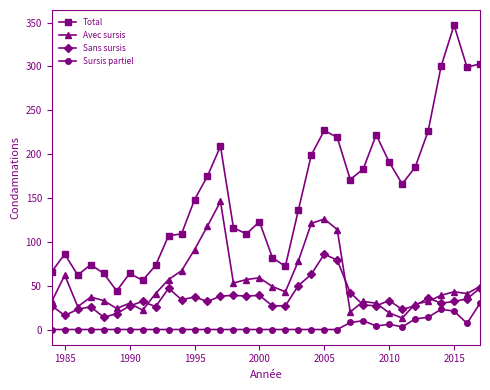

Which series has the largest total across all categories?

Total